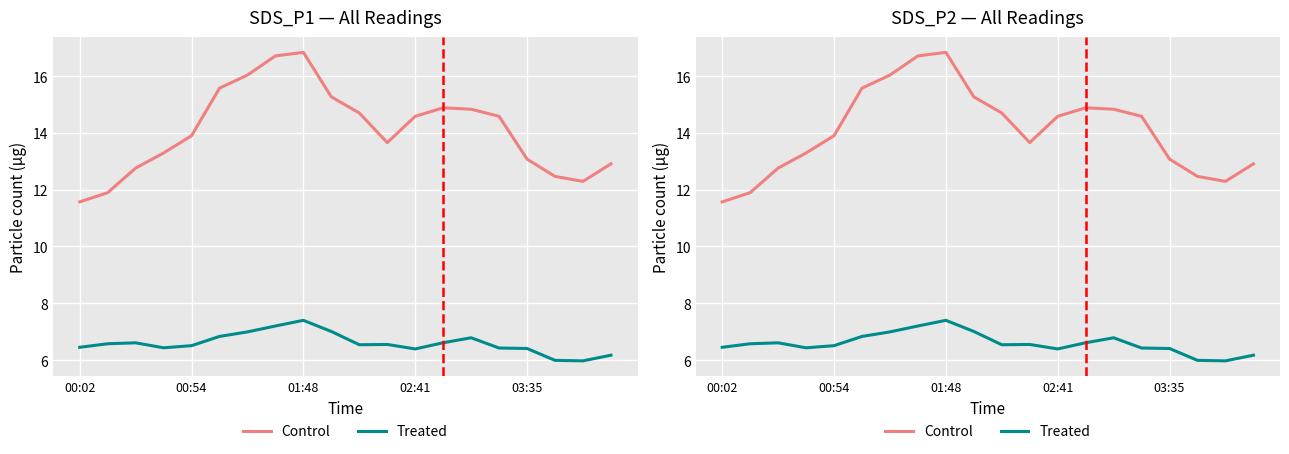

True or false: Control and Treated cross at least once.

False